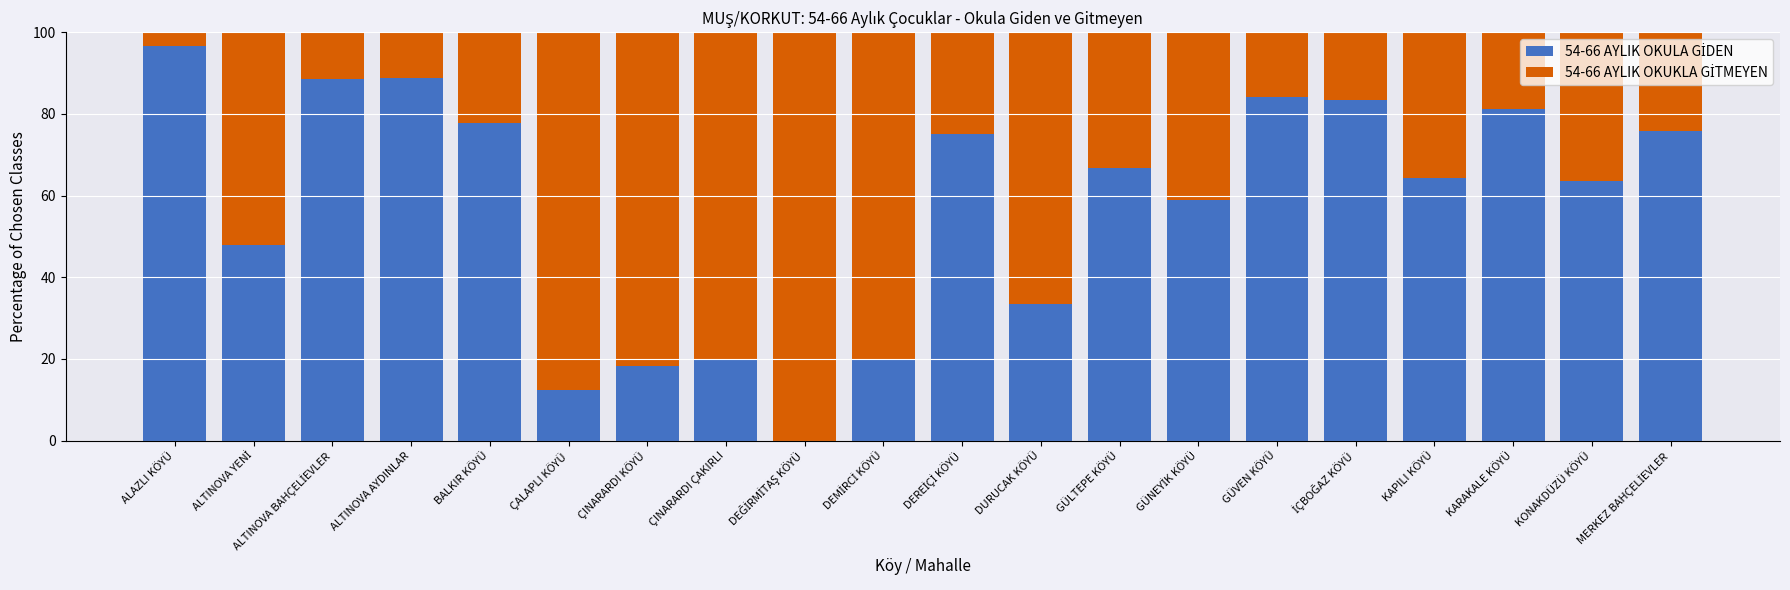

What is the total value across all series at ÇINARARDI KÖYÜ?

100.0